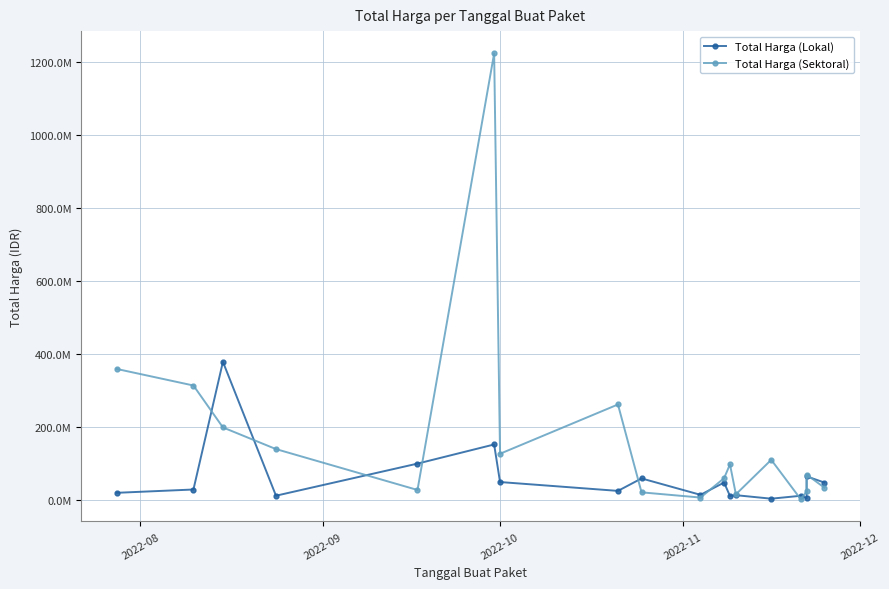

What is the maximum value for Total Harga (Sektoral)?

1224682000